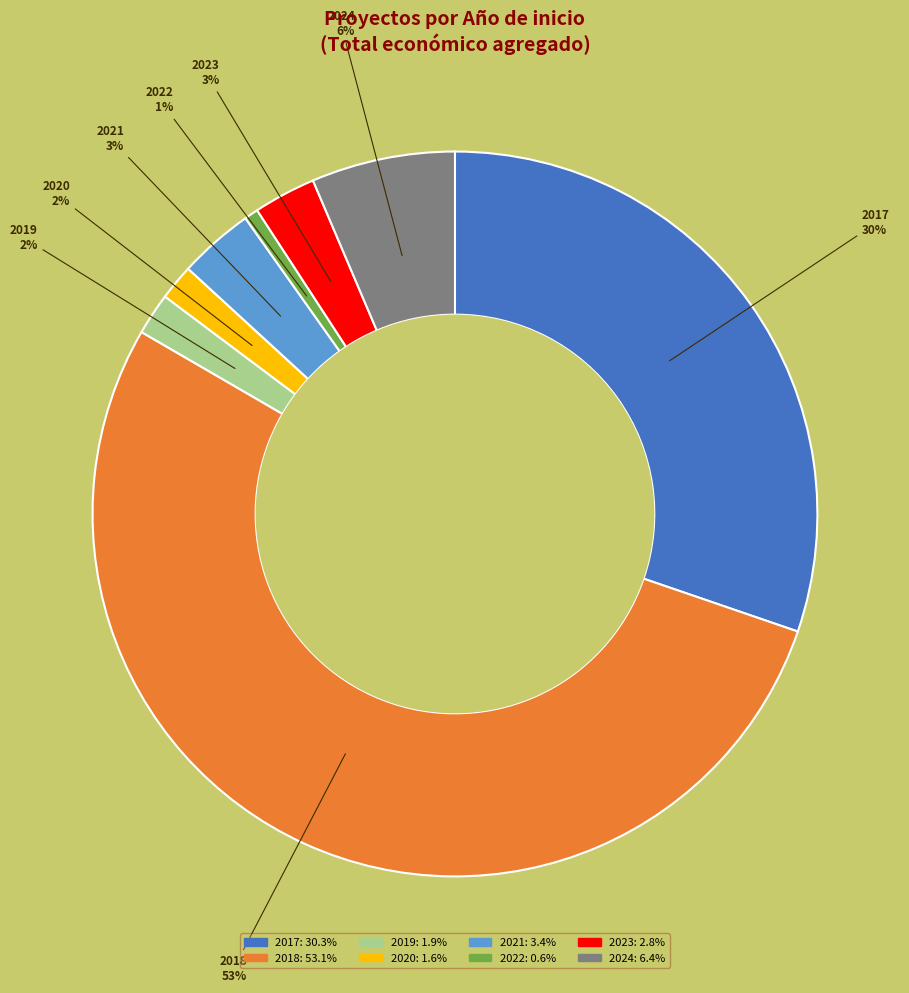

Is it true that 2018 is 66% of the pie?

False